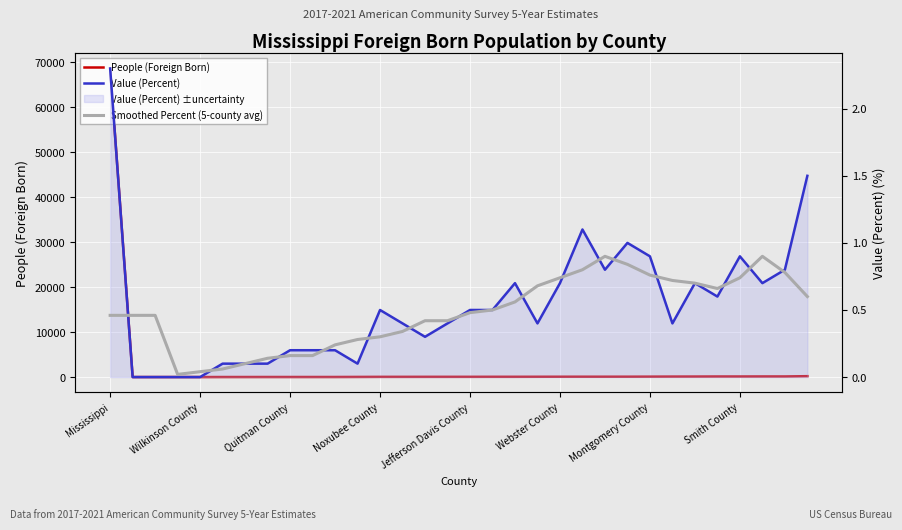

True or false: Value (Percent) has more than 1 points higher than both neighbors.

True